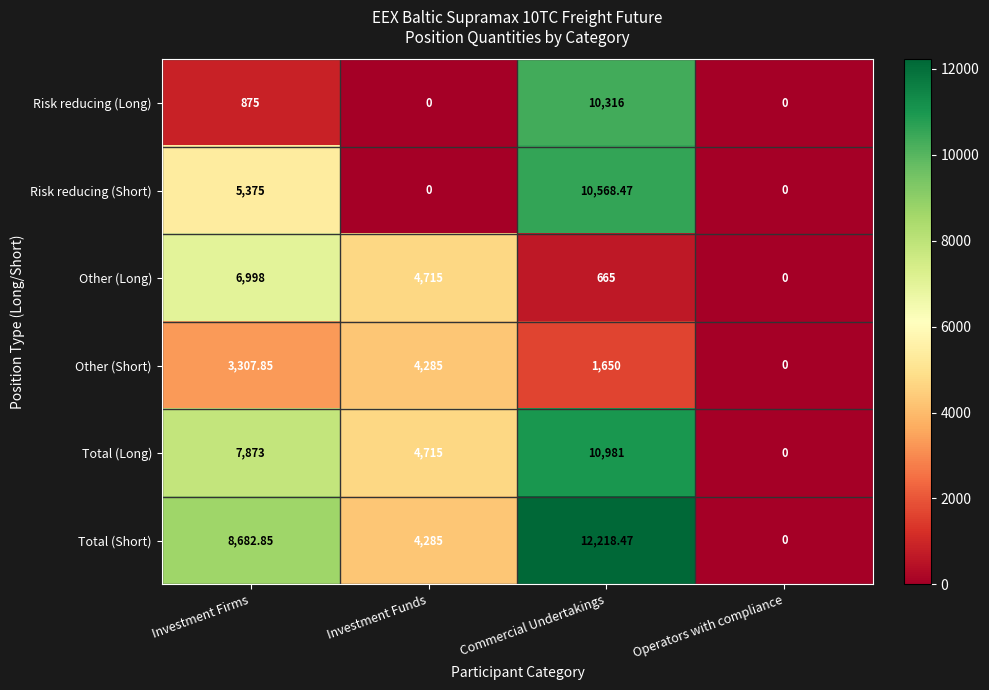

List the series in order of their peak value, highest first.

Total (Short), Total (Long), Risk reducing (Short), Risk reducing (Long), Other (Long), Other (Short)